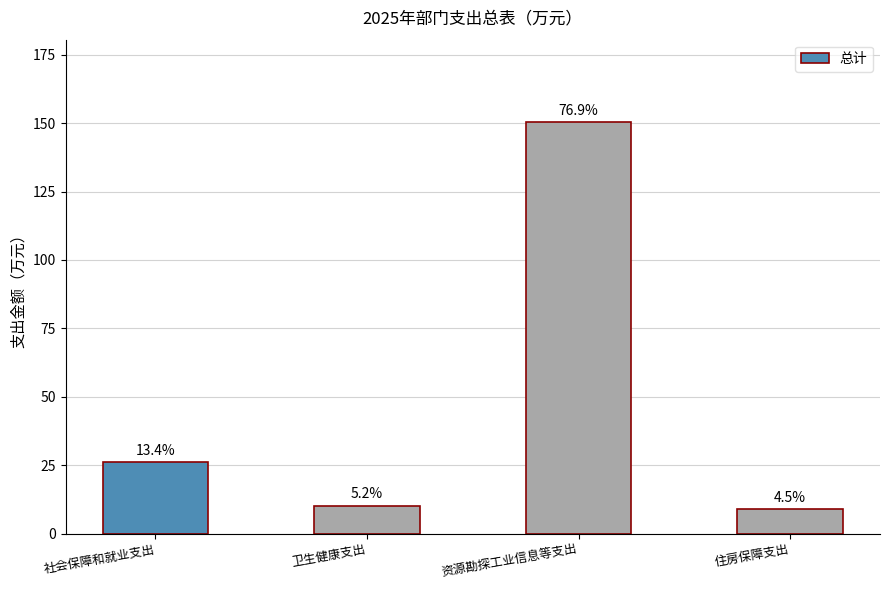

Which has a higher value, 卫生健康支出 or 社会保障和就业支出?

社会保障和就业支出